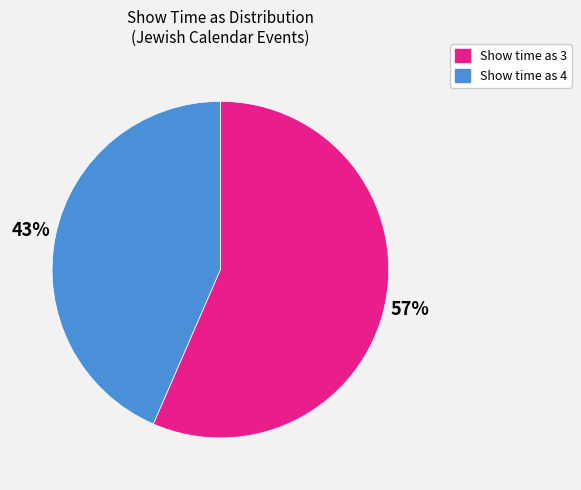

True or false: Show time as 4 accounts for 67% of the total.

False